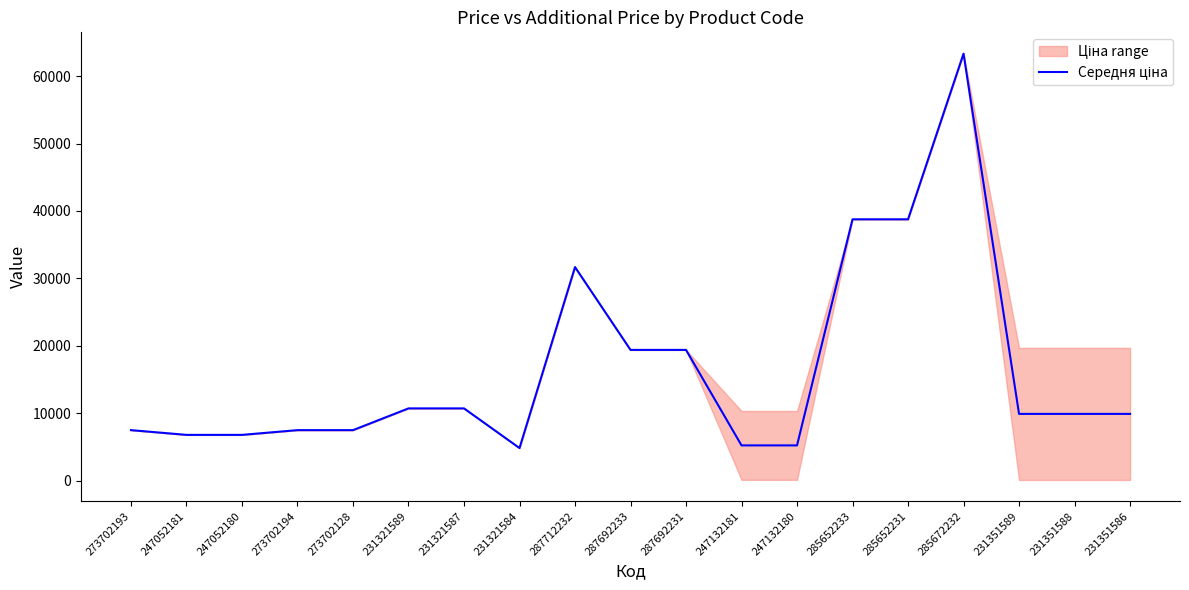

How many points are lower than both their immediate neighbors (excluding endpoints)?

1